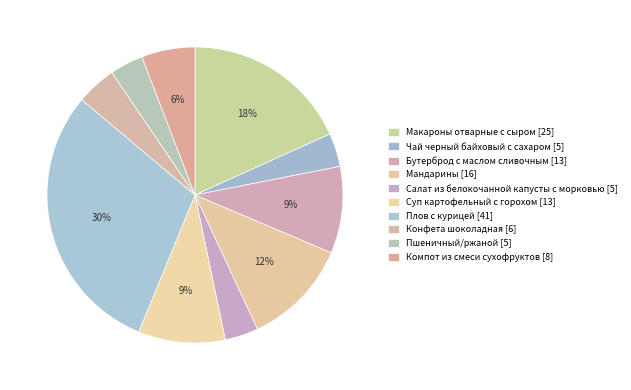

How many segments does this pie chart have?

10